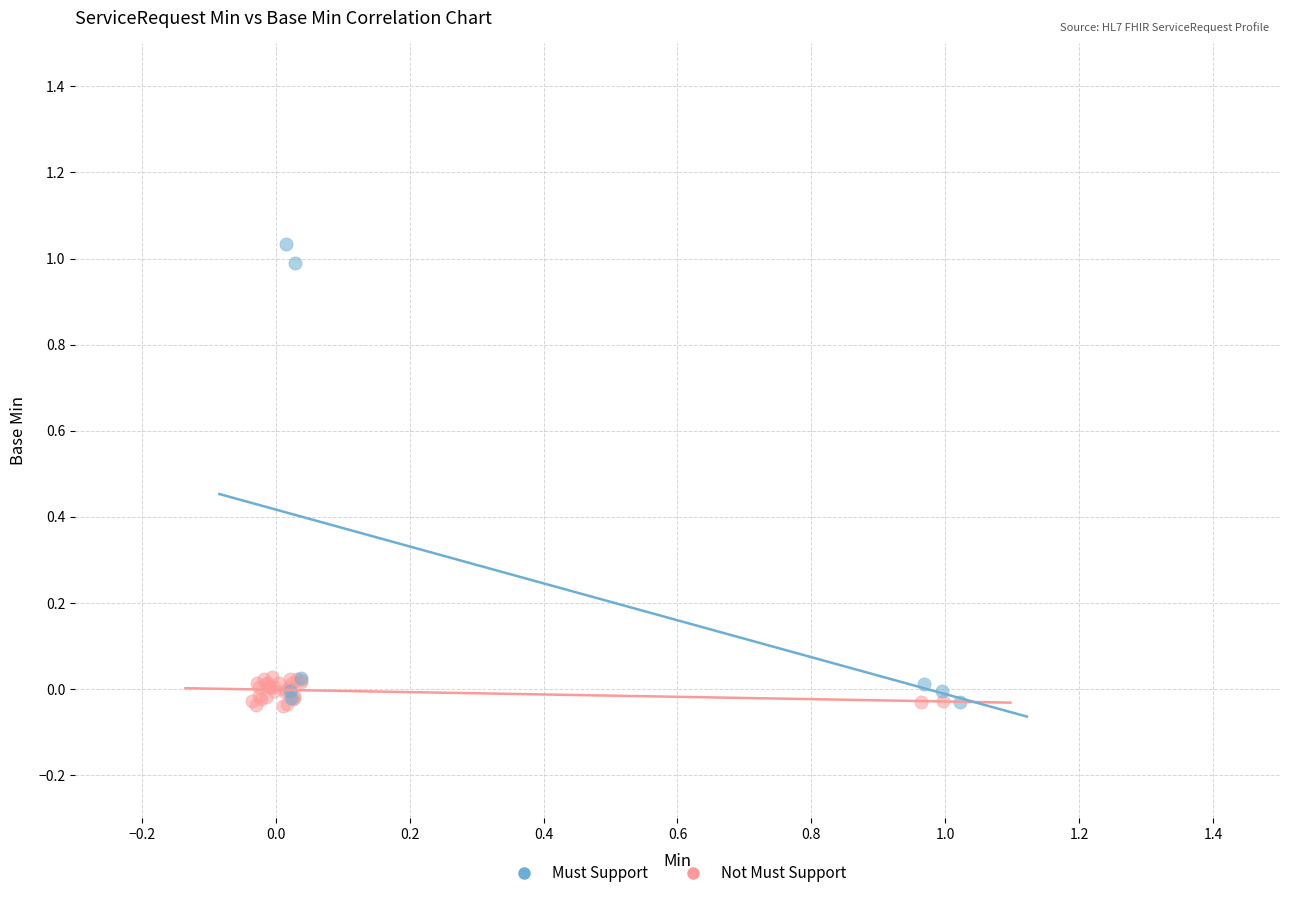

Which series contains the highest Y value?

Must Support